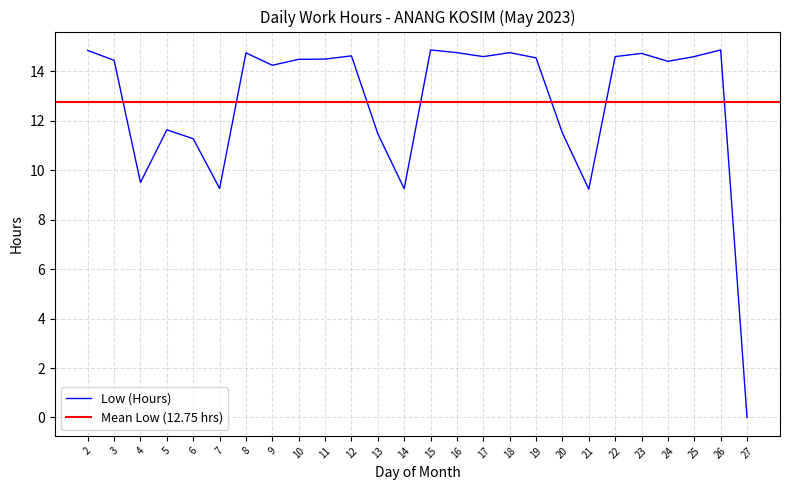

What is the change in value from 19 to 25?

+0.1